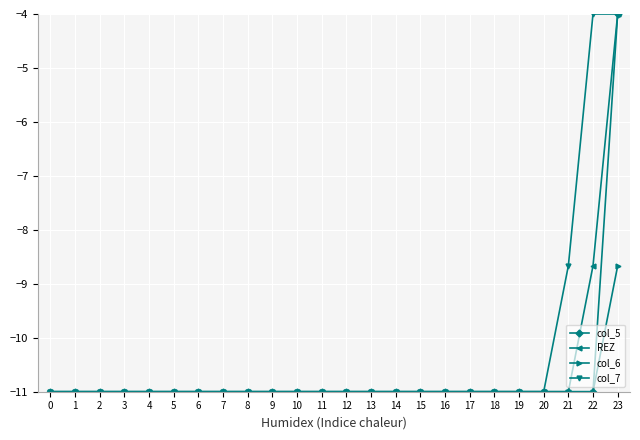

Reading left to right, what are all the values shown in this chart?

col_5: 0=-11.0	1=-11.0	2=-11.0	3=-11.0	4=-11.0	5=-11.0	6=-11.0	7=-11.0	8=-11.0	9=-11.0	10=-11.0	11=-11.0	12=-11.0	13=-11.0	14=-11.0	15=-11.0	16=-11.0	17=-11.0	18=-11.0	19=-11.0	20=-11.0	21=-11.0	22=-11.0	23=-4.0
REZ: 0=-11.0	1=-11.0	2=-11.0	3=-11.0	4=-11.0	5=-11.0	6=-11.0	7=-11.0	8=-11.0	9=-11.0	10=-11.0	11=-11.0	12=-11.0	13=-11.0	14=-11.0	15=-11.0	16=-11.0	17=-11.0	18=-11.0	19=-11.0	20=-11.0	21=-11.0	22=-8.7	23=-4.0
col_6: 0=-11.0	1=-11.0	2=-11.0	3=-11.0	4=-11.0	5=-11.0	6=-11.0	7=-11.0	8=-11.0	9=-11.0	10=-11.0	11=-11.0	12=-11.0	13=-11.0	14=-11.0	15=-11.0	16=-11.0	17=-11.0	18=-11.0	19=-11.0	20=-11.0	21=-11.0	22=-11.0	23=-8.7
col_7: 0=-11.0	1=-11.0	2=-11.0	3=-11.0	4=-11.0	5=-11.0	6=-11.0	7=-11.0	8=-11.0	9=-11.0	10=-11.0	11=-11.0	12=-11.0	13=-11.0	14=-11.0	15=-11.0	16=-11.0	17=-11.0	18=-11.0	19=-11.0	20=-11.0	21=-8.7	22=-4.0	23=-4.0